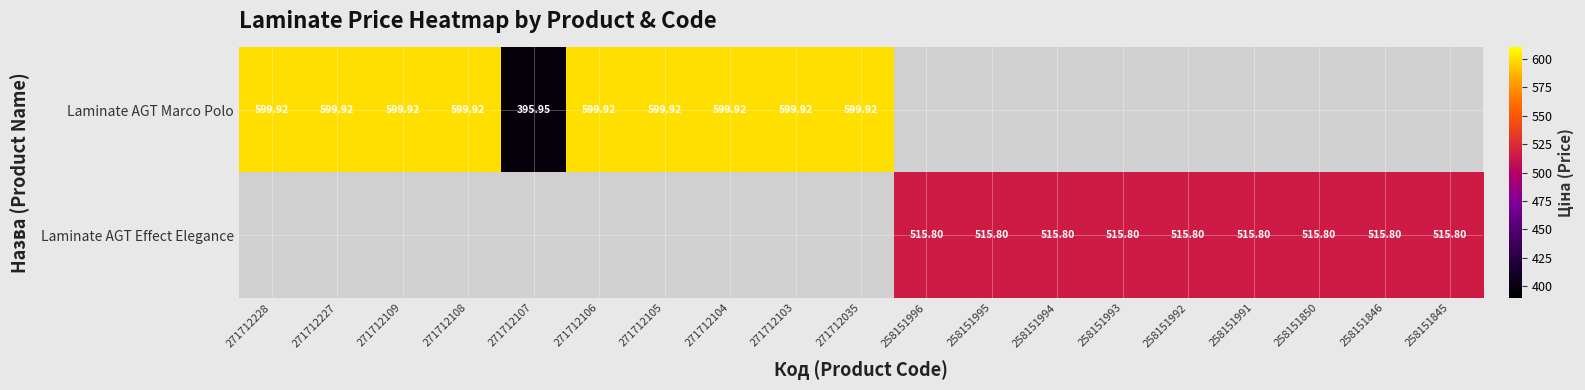

The Laminate AGT Effect Elegance series shows 753.9 at 258151850. True or false?

False